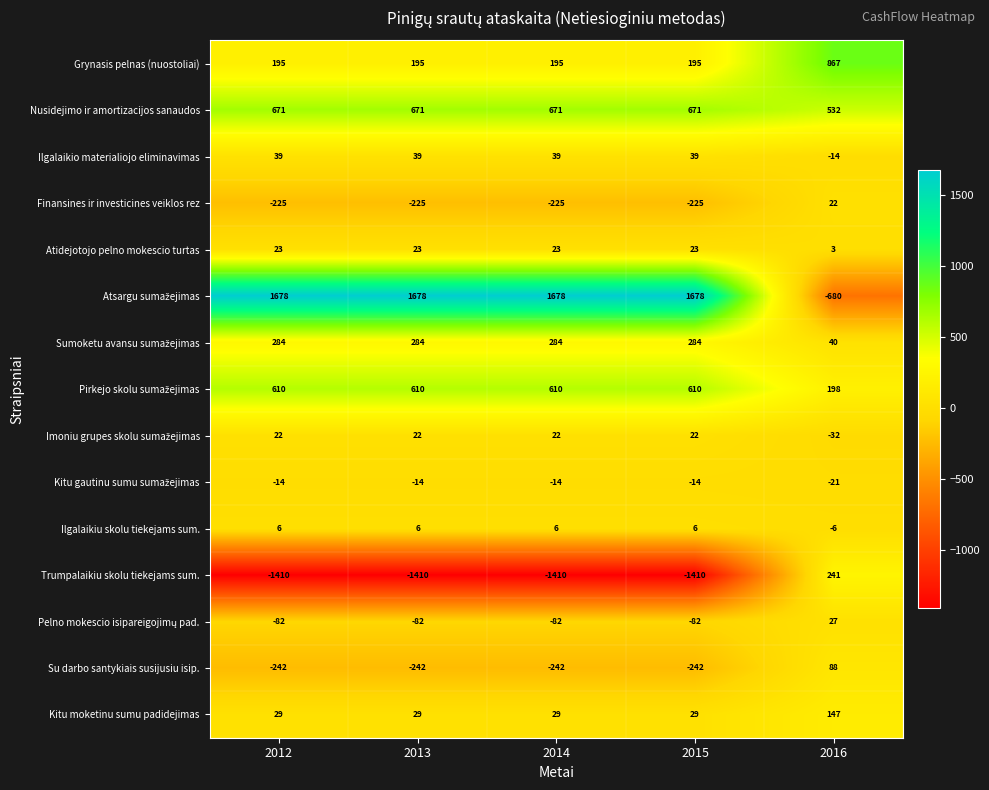

What is the spread (max minus min) of values at 2016?

1547